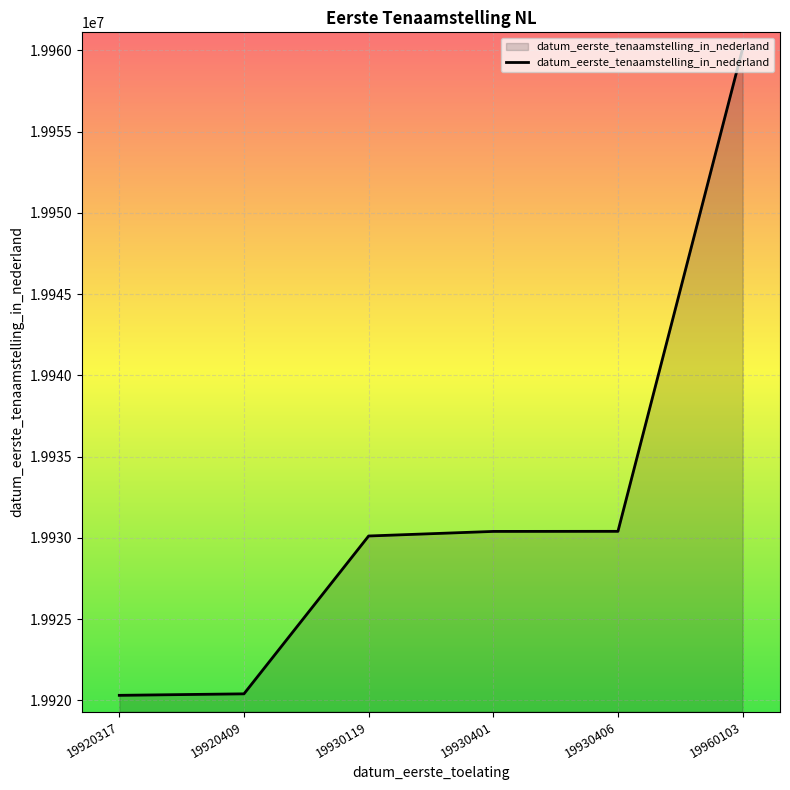

How many values are below 19930401?

3